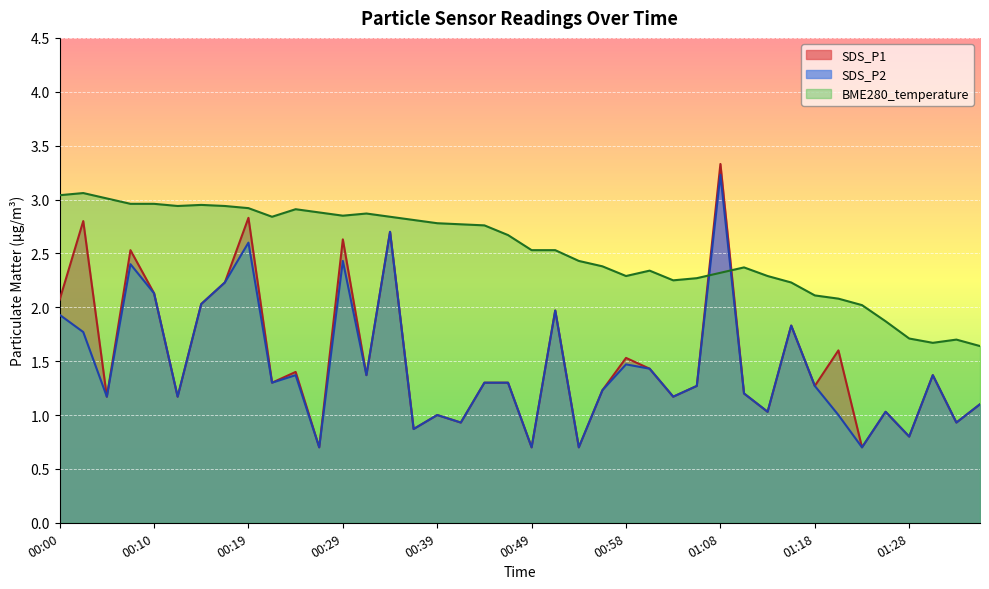

What is the highest value of the SDS_P1 series?

3.3